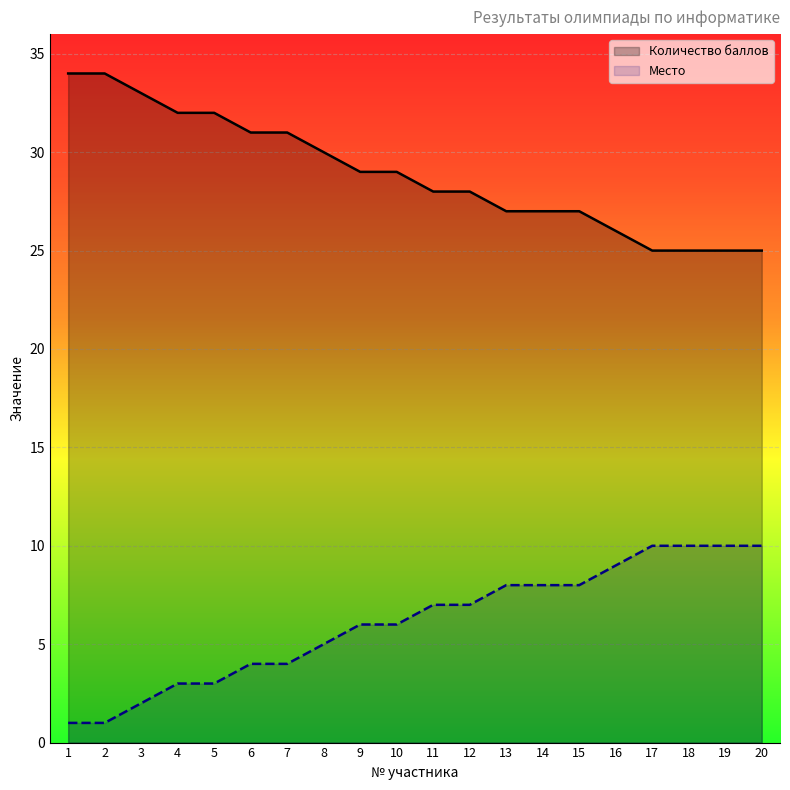

What is the sum of the Количество баллов values at 18 and 3?

58